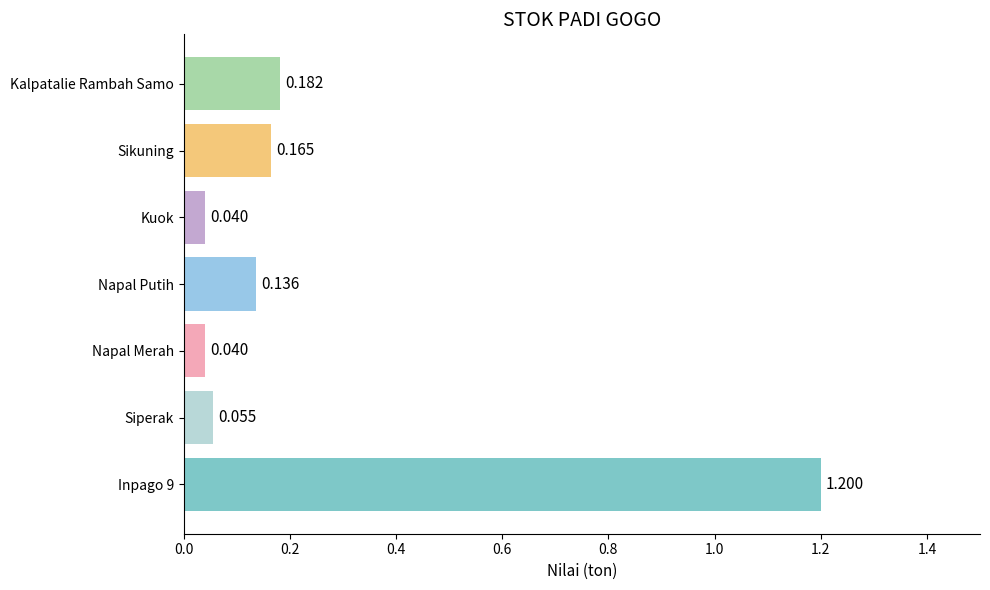

What is the label of the 5th bar from the bottom?

Kuok